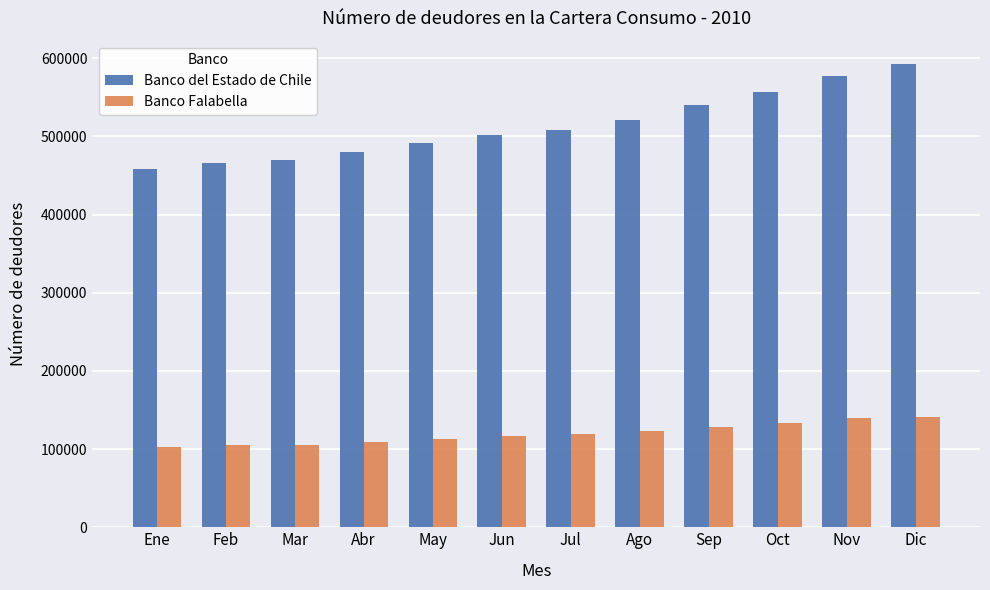

What is the label of the 6th bar from the right?

Jul